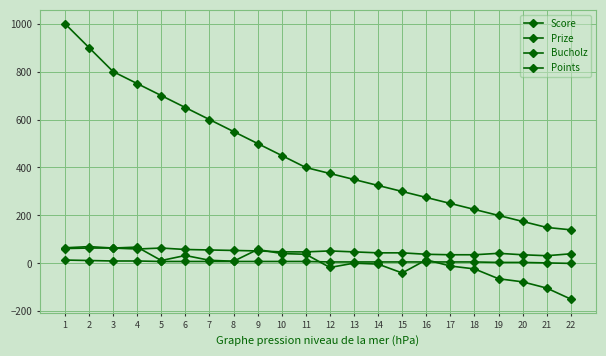

How many data points does each series have?

22